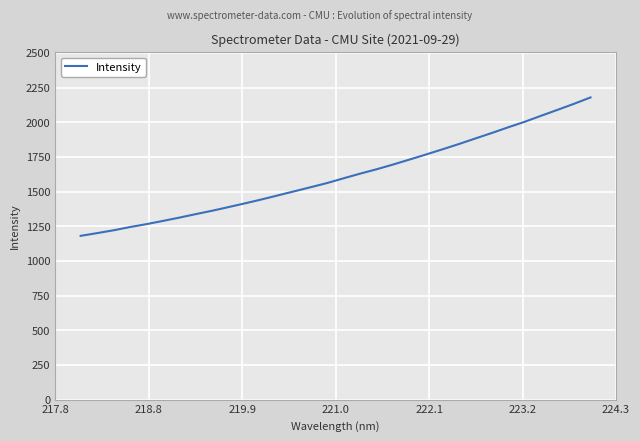

What is the greatest value displayed?

2179.0